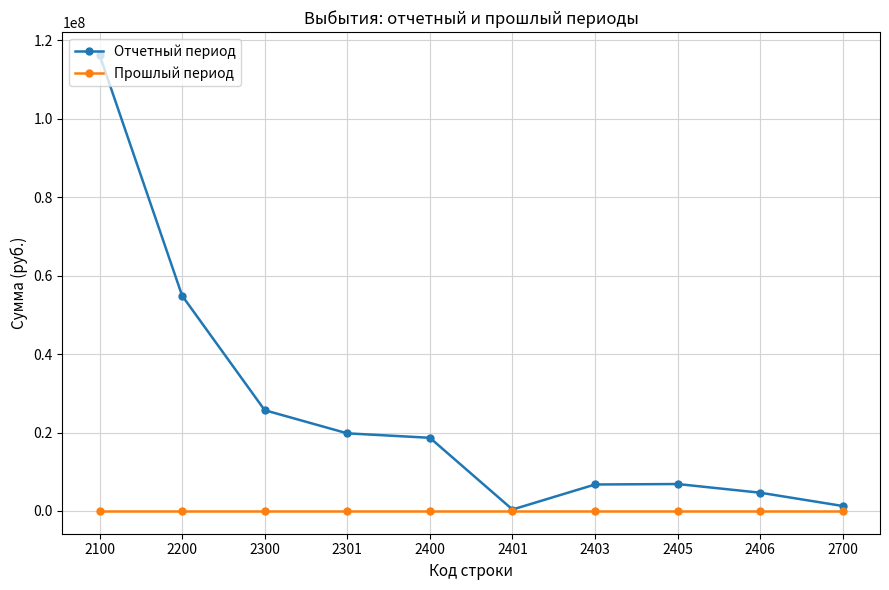

How many lines are shown in the chart?

2